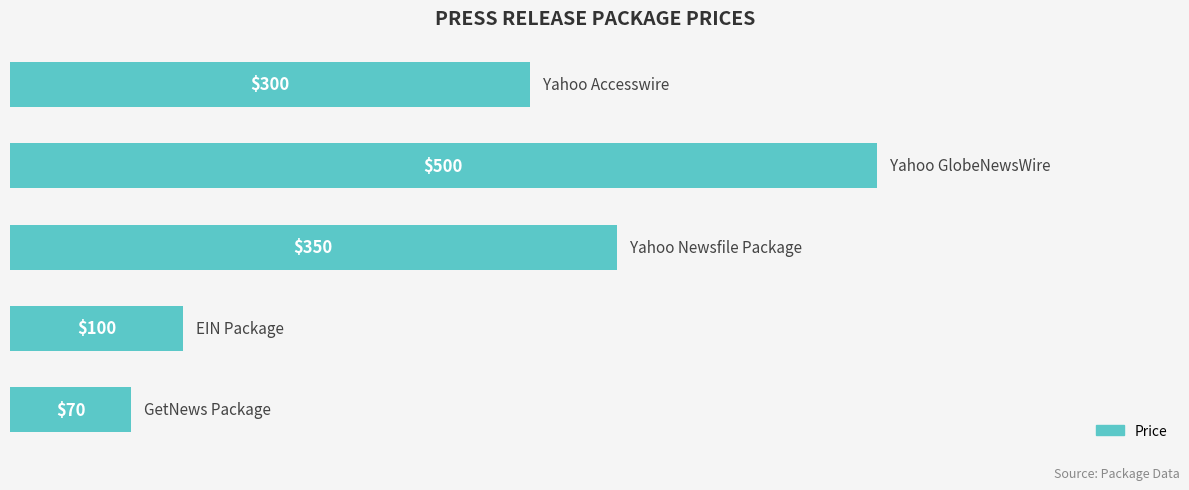

What is the greatest value displayed?

500